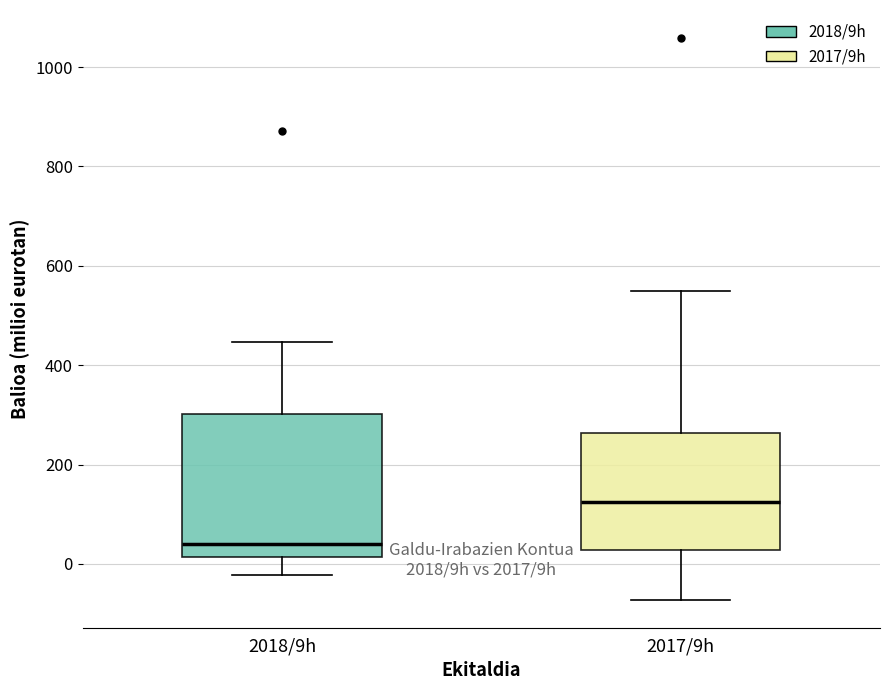

Reading left to right, transcribe this box plot: for each box, give where its median line is, the range the box spans, and where its two whiskers end, as read against the y-axis. The values are not printed on the chart, so give them approximately, as read against the axis.

2018/9h: median 40, box 20 to 300, whiskers -20 to 440
2017/9h: median 120, box 20 to 260, whiskers -80 to 540